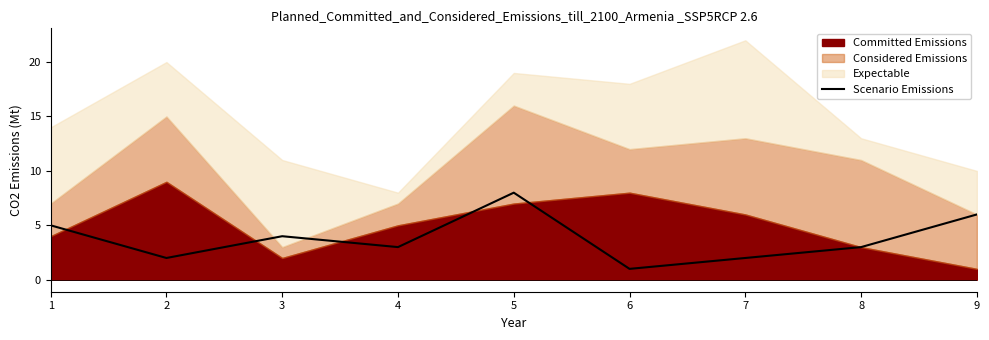

What value does the Scenario Emissions series have at 9?

6